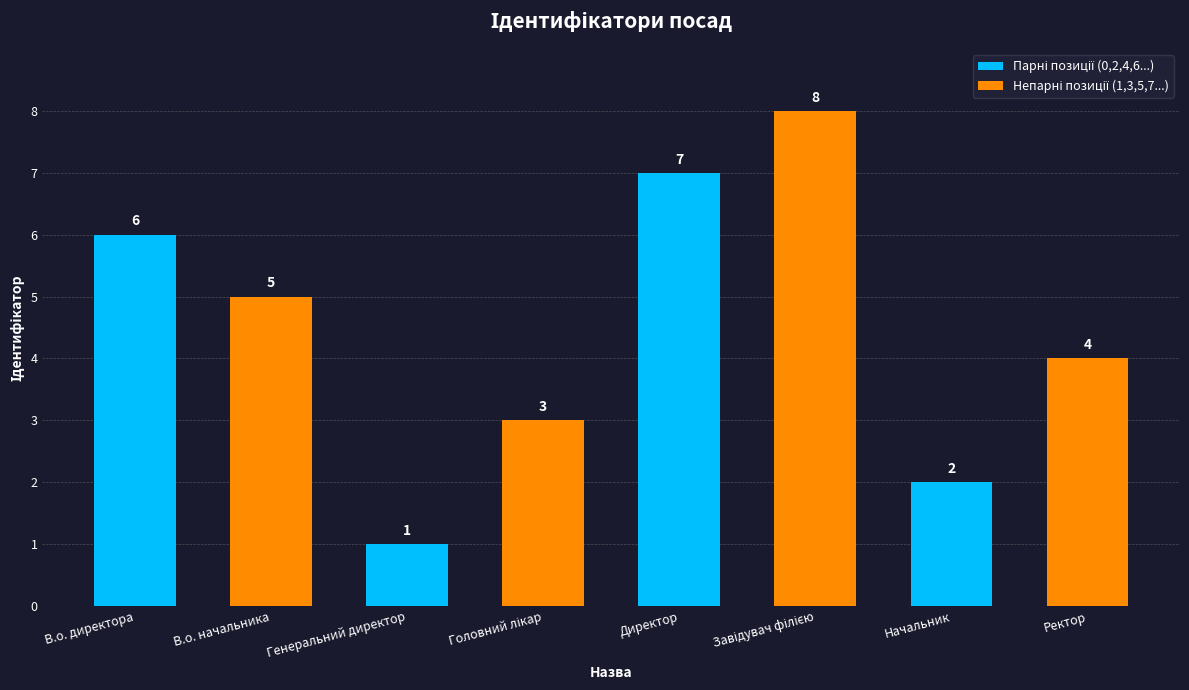

What is the ratio of the value at Ректор to the value at Начальник?

2.0